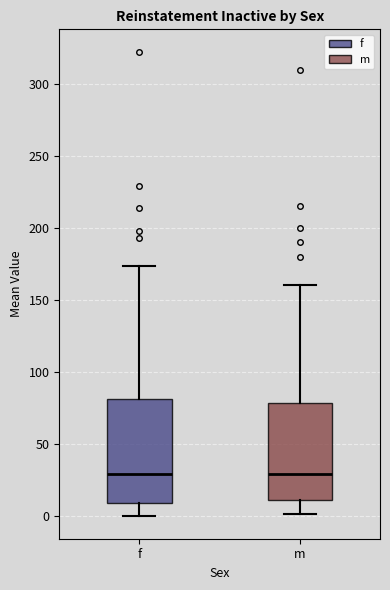

Where does the lower whisker of the box for f end on the y-axis? The values are not printed on the chart, so give them approximately, as read against the axis.

0